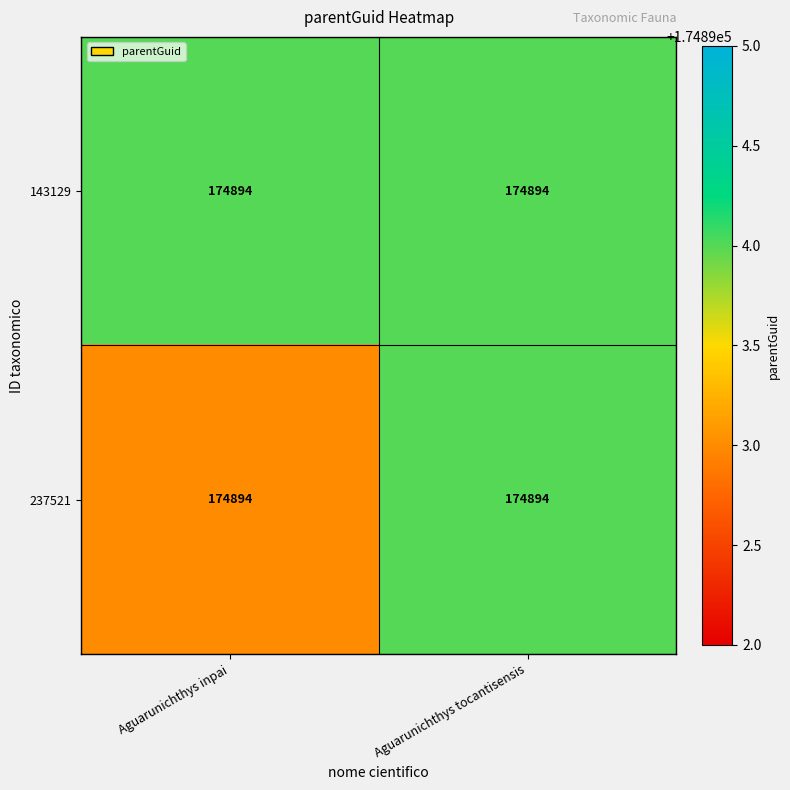

At which category is the sum across all series the highest?

Aguarunichthys tocantisensis